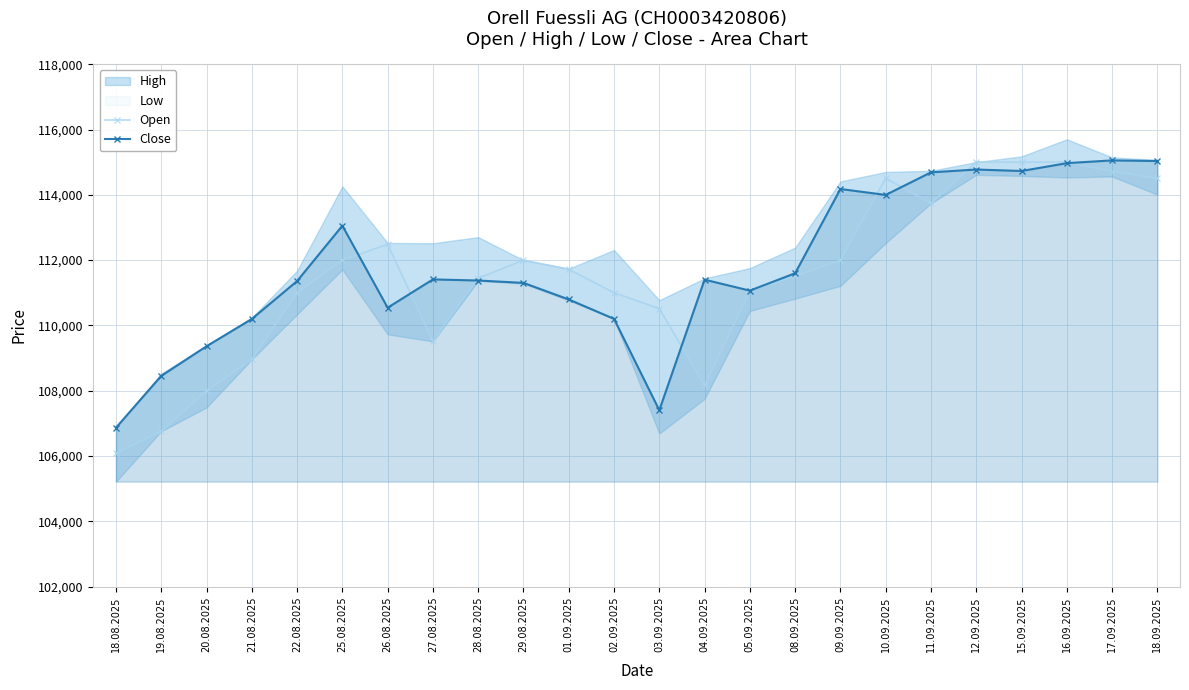

The value of Close at 18.09.2025 is 195356. True or false?

False